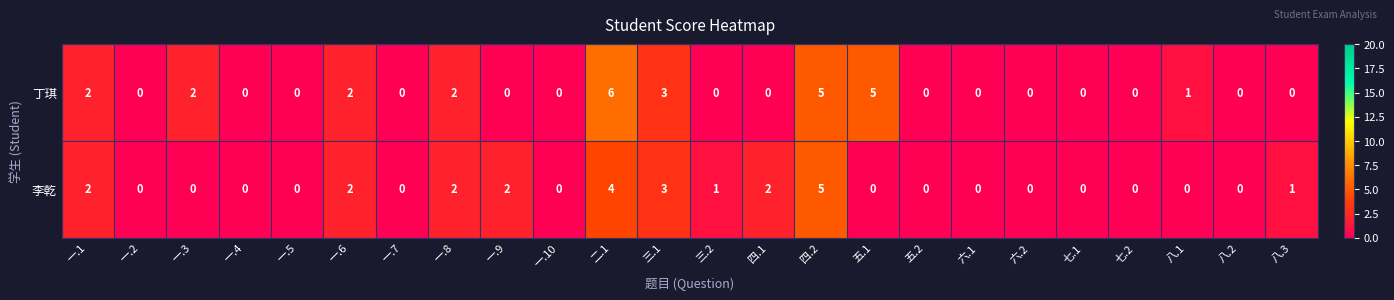

At which label is 丁琪 closest to 3?

三.1